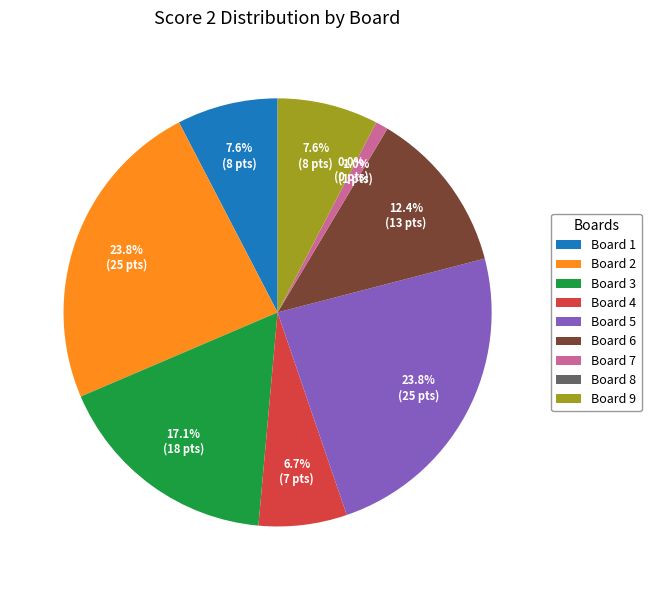

What is the ratio of the value at Board 6 to the value at Board 7?

13.0